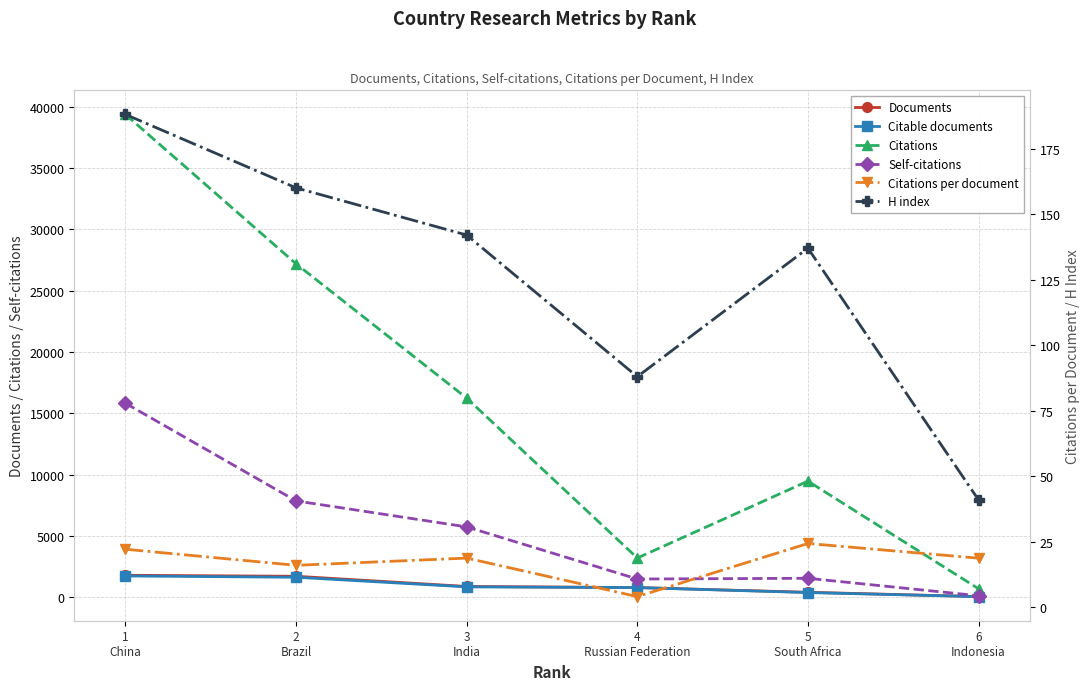

How many data points in Citable documents are less than 829?

3